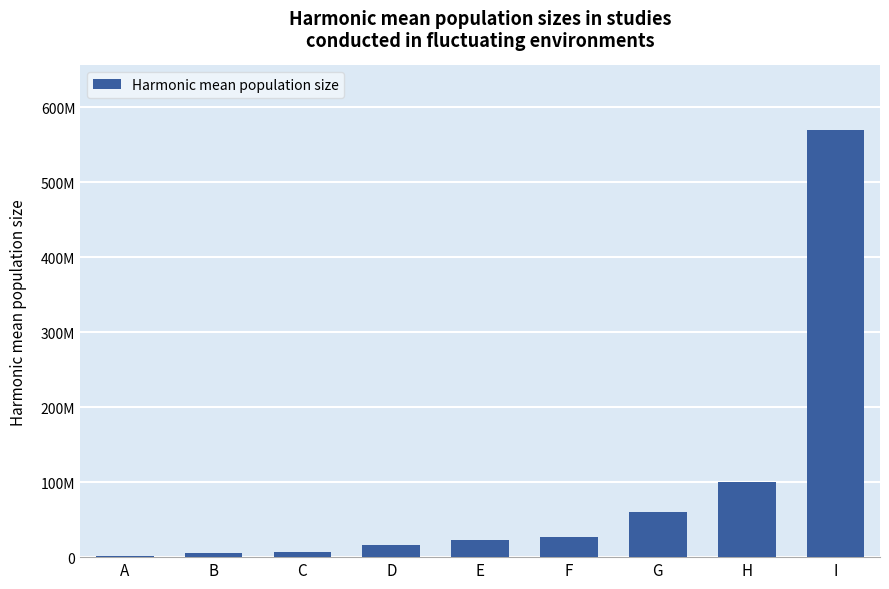

What is the ratio of the value at D to the value at A?

7.6